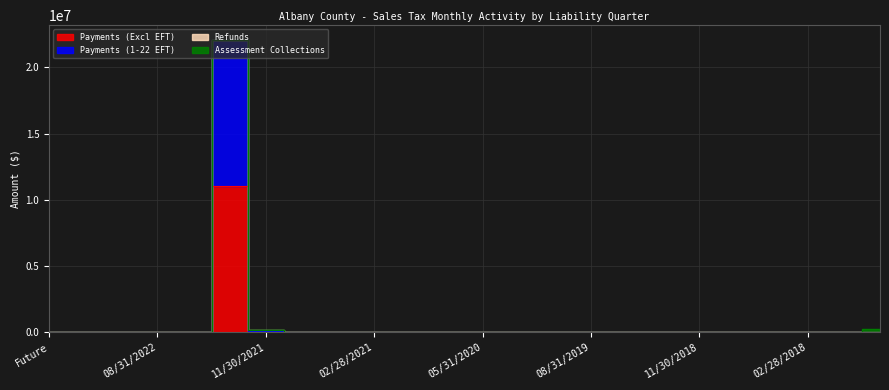

What is the maximum value for Payments (Excl EFT)?

11049634.0